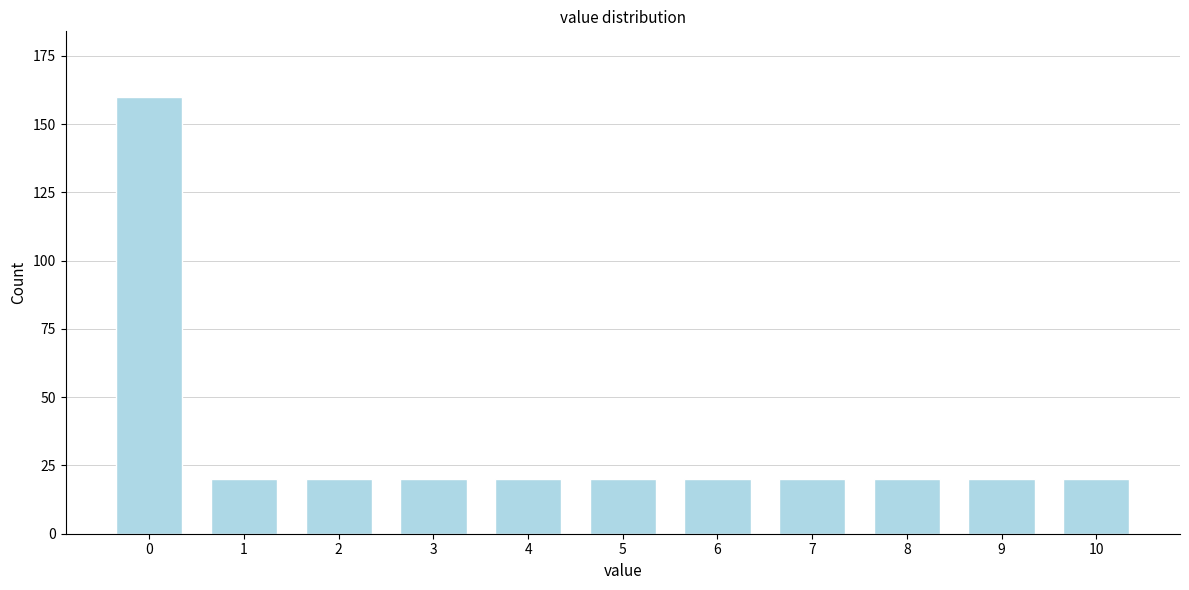

Reading left to right, transcribe all the data shown in this chart.

0=160	1=20	2=20	3=20	4=20	5=20	6=20	7=20	8=20	9=20	10=20